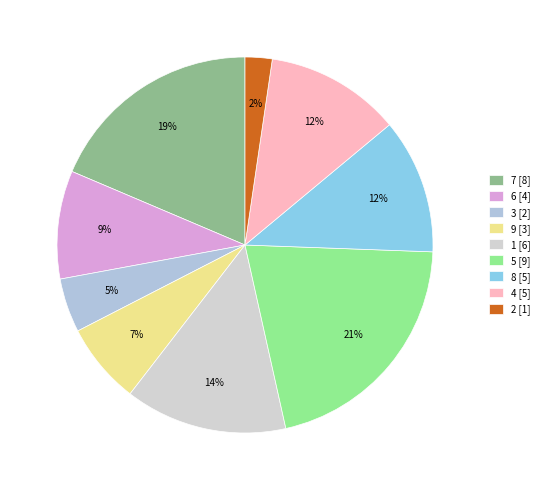

Does 8 represent more than half of the total?

No